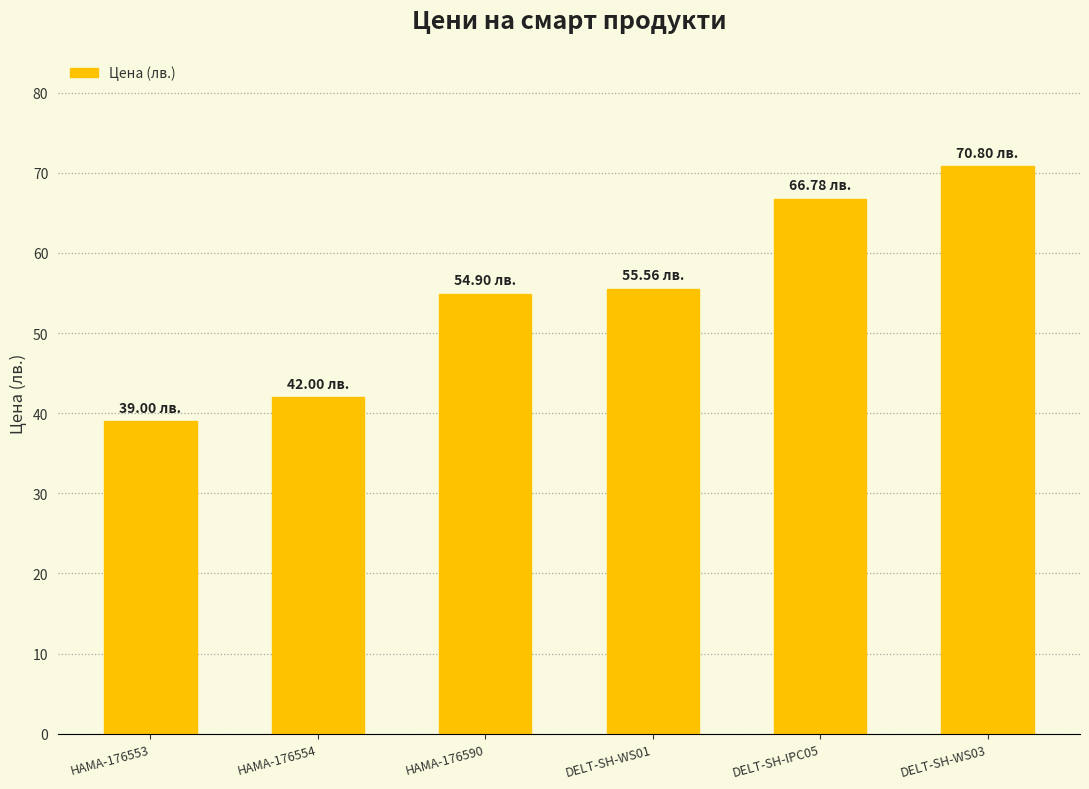

True or false: the data shows 8.6 at HAMA-176553.

False